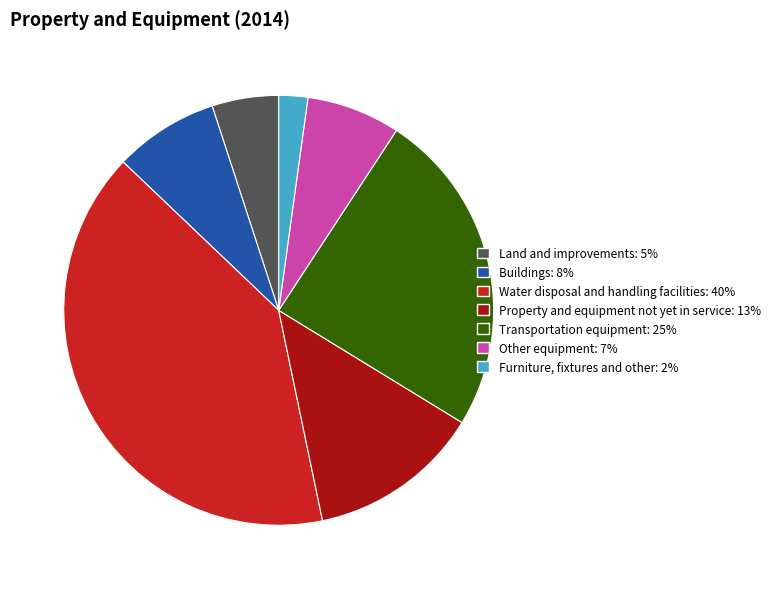

Rank the categories by value from lowest to highest.

Furniture, fixtures and other, Land and improvements, Other equipment, Buildings, Property and equipment not yet in service, Transportation equipment, Water disposal and handling facilities